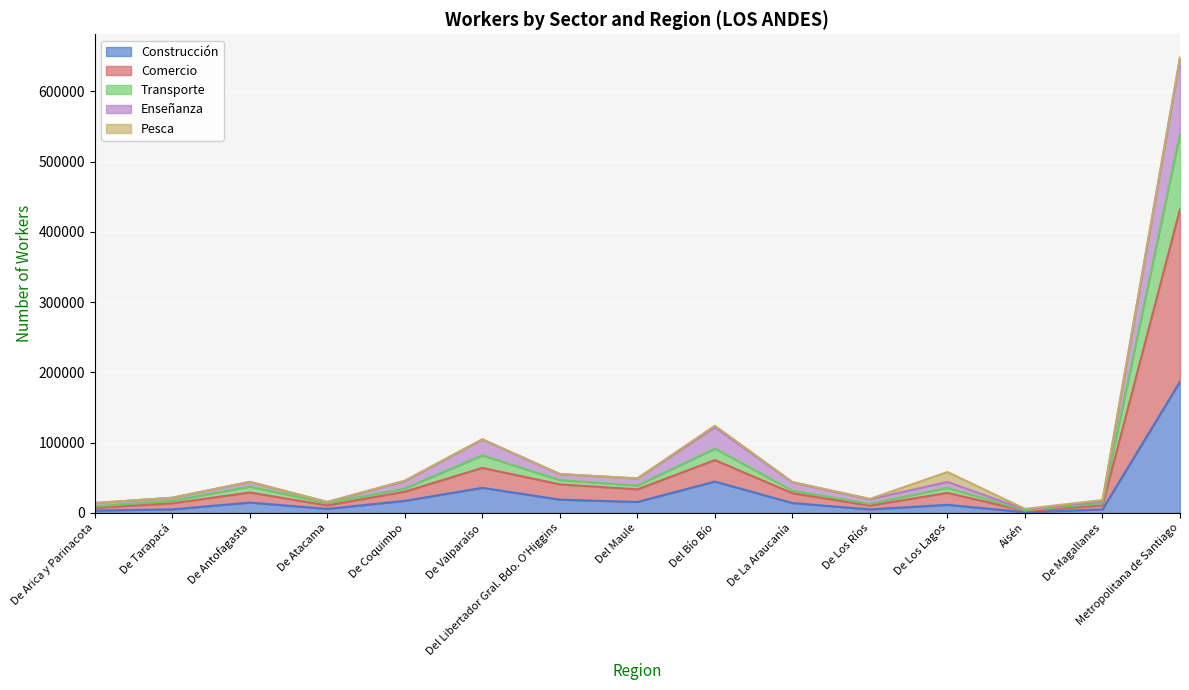

At which category is the sum across all series the highest?

Metropolitana de Santiago